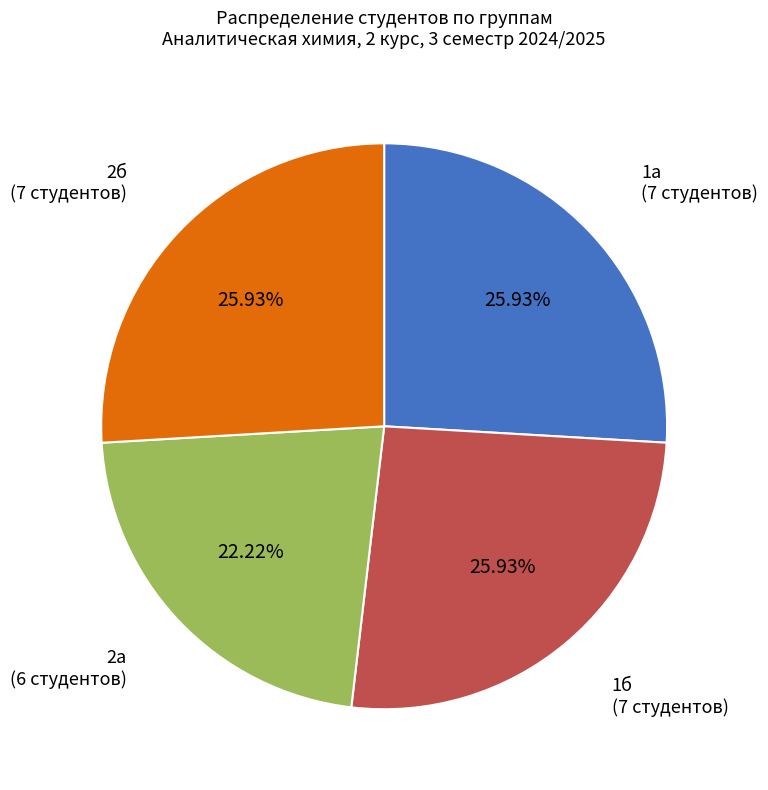

True or false: 2б accounts for 32% of the total.

False